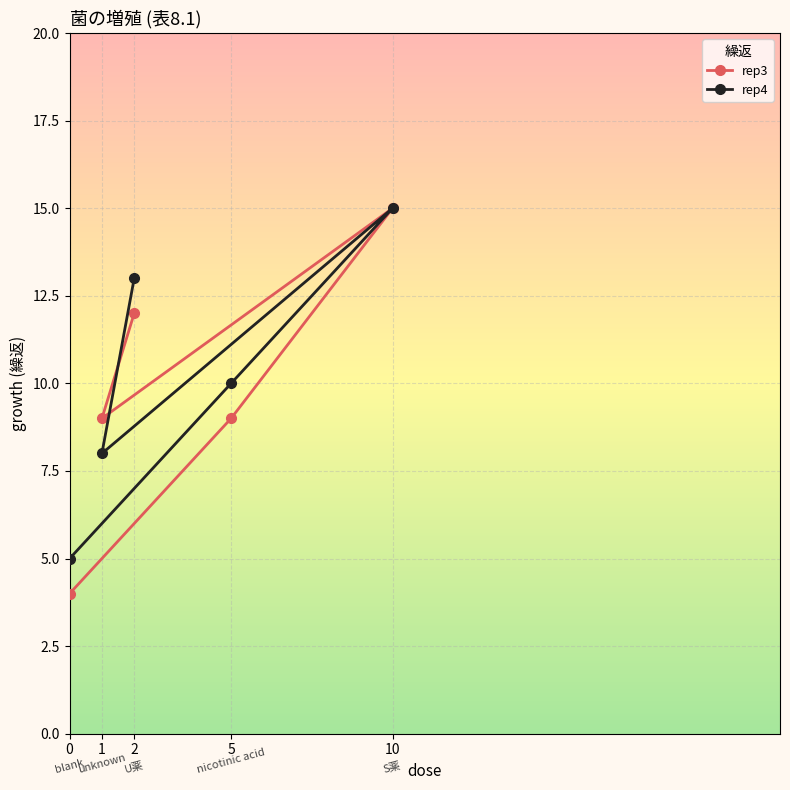

The value of rep3 at 5 is 9. True or false?

True